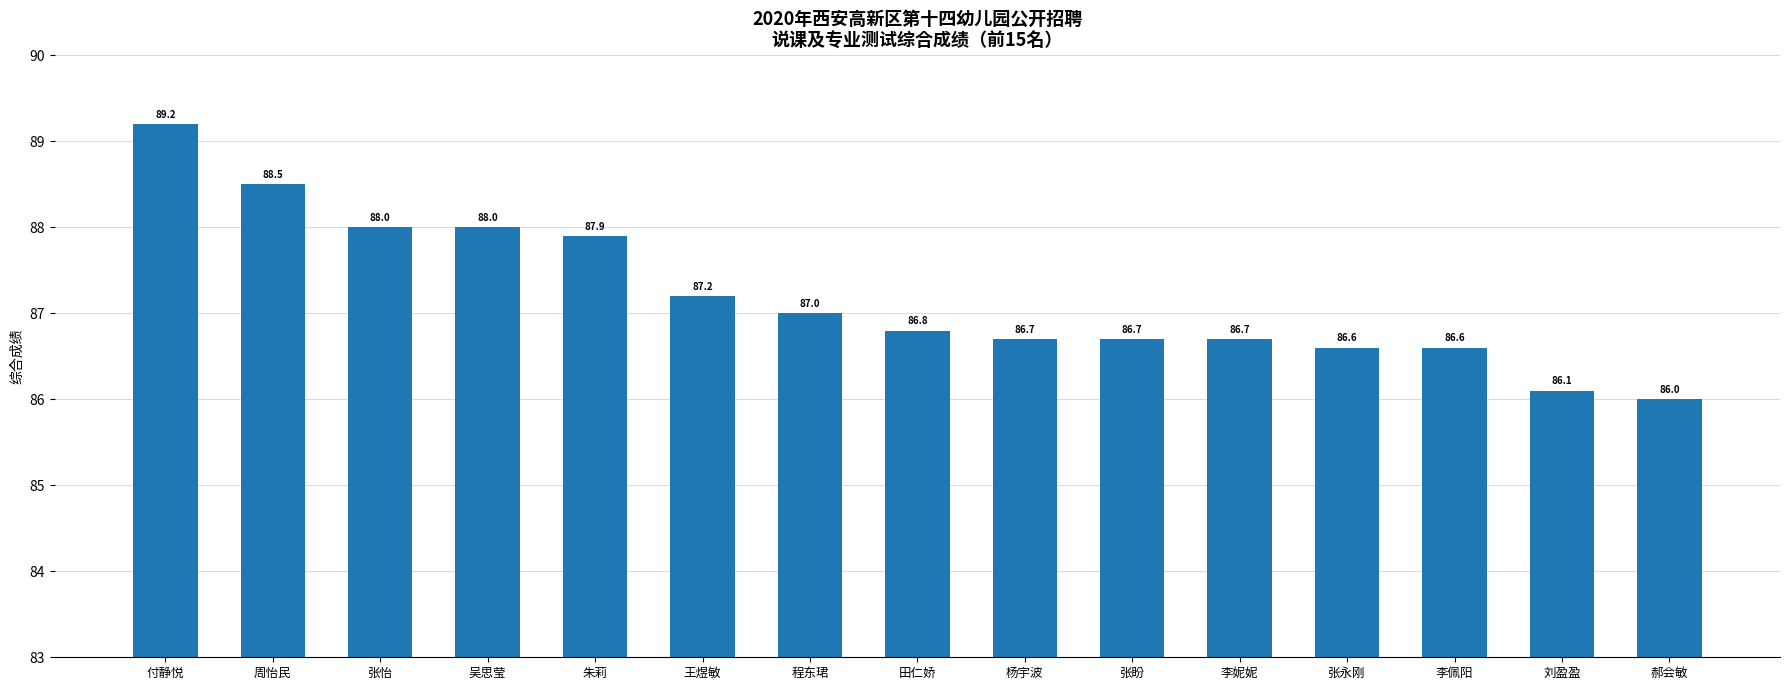

Reading left to right, transcribe all the data shown in this chart.

89.2	88.5	88.0	88.0	87.9	87.2	87.0	86.8	86.7	86.7	86.7	86.6	86.6	86.1	86.0